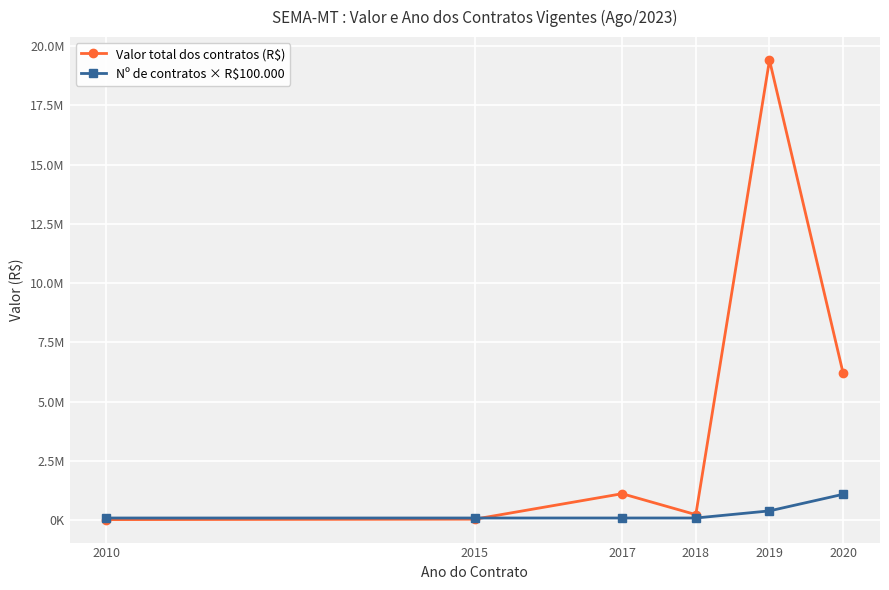

What is the value of the Nº de contratos × R$100.000 point at the 6th from the left?

1100000.0